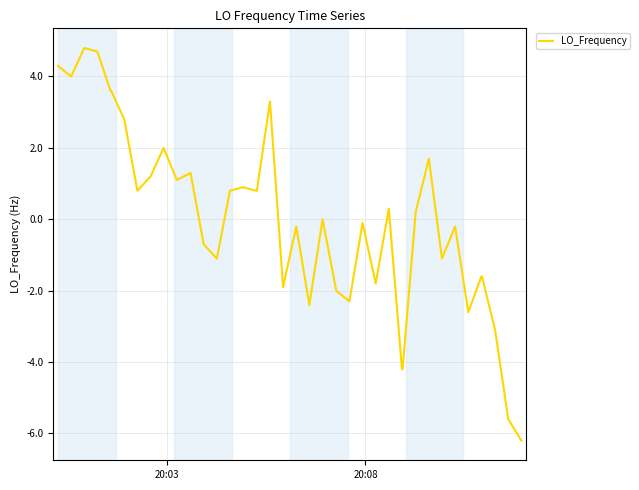

What is the difference between the maximum and minimum values?

11.0